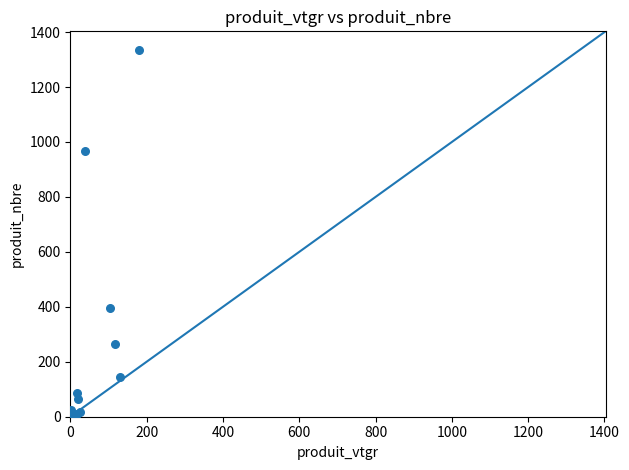

What Y value in the scatter plot is closest to 668?

397